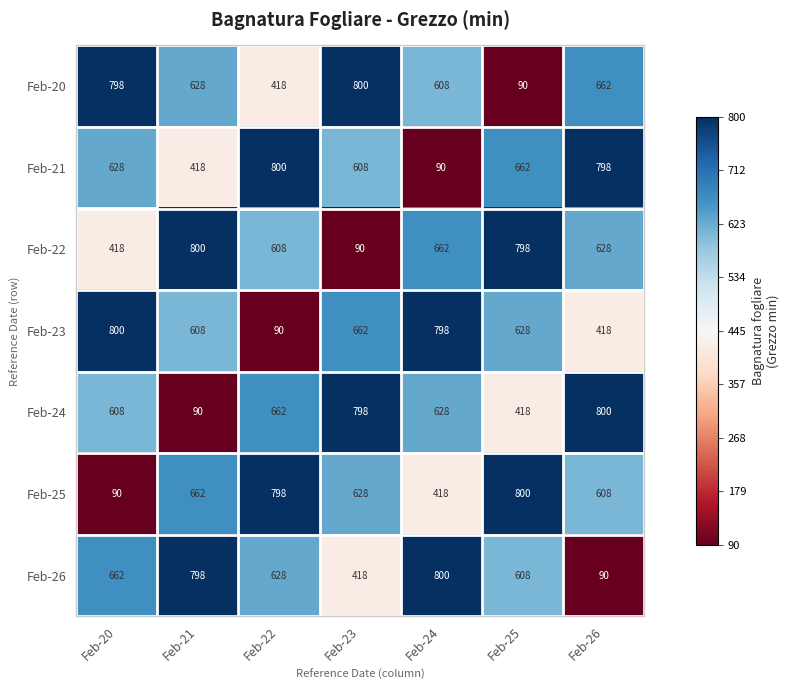

Where does the Feb-25 series first go above 628?

Feb-21